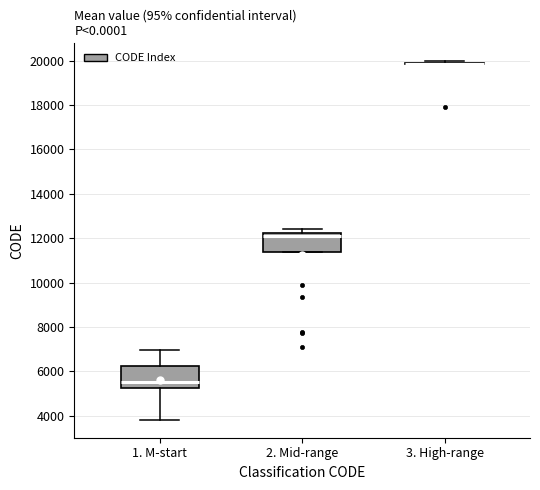

Where does the lower whisker of the box for 1. M-start end on the y-axis? The values are not printed on the chart, so give them approximately, as read against the axis.

3800